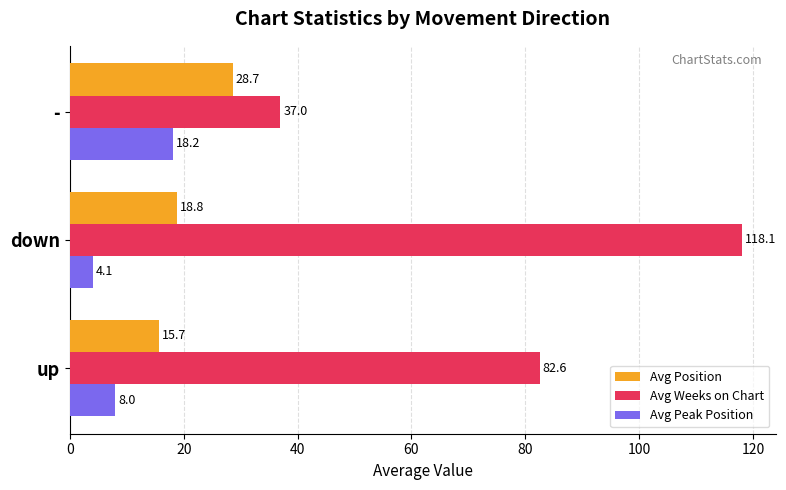

What is the difference between the maximum and minimum values in the Avg Position series?

13.0